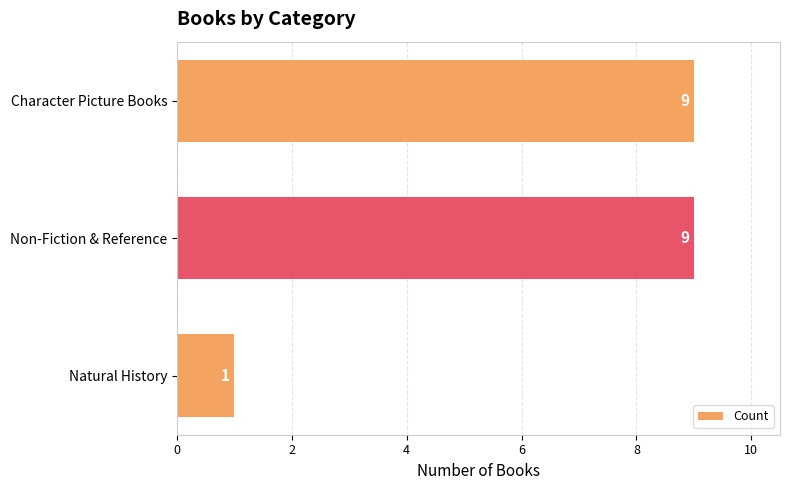

Reading top to bottom, list all the values displayed in this chart.

Character Picture Books=9	Non-Fiction & Reference=9	Natural History=1